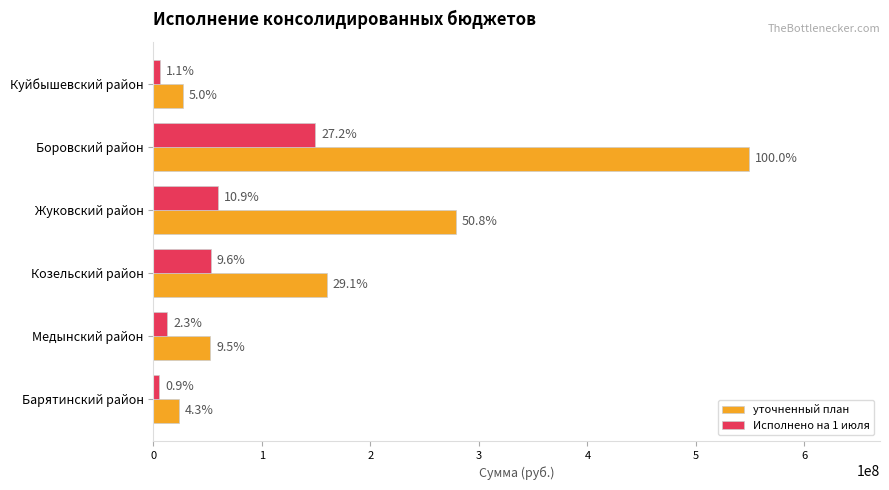

What are all the series names shown in the legend?

уточненный план, Исполнено на 1 июля